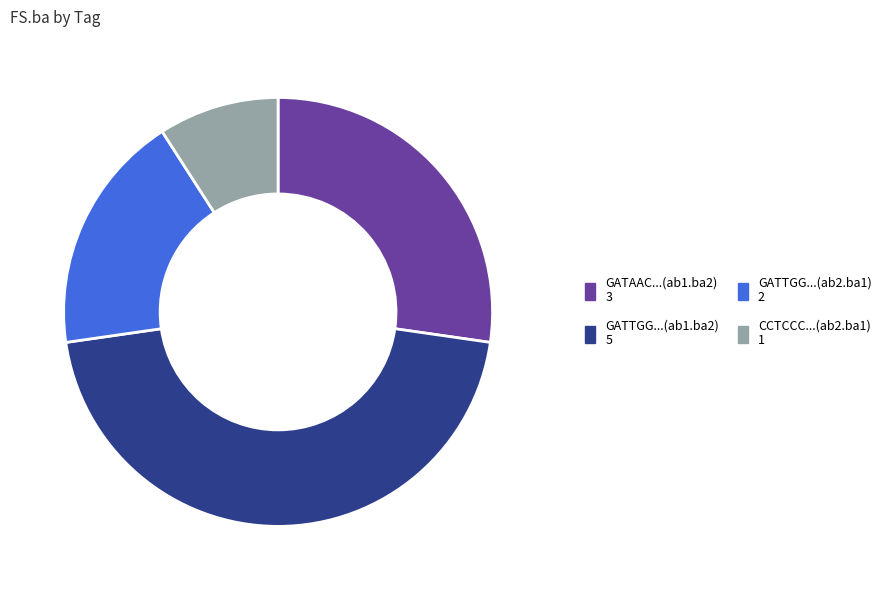

Is there a majority slice in this chart?

No